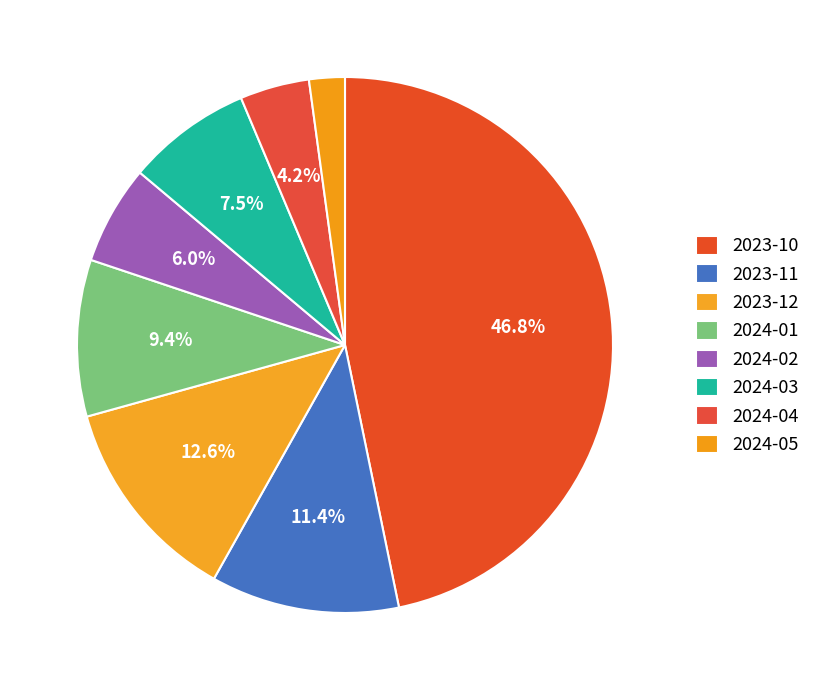

What percentage is the 2023-12 slice, to the nearest percent?

13%